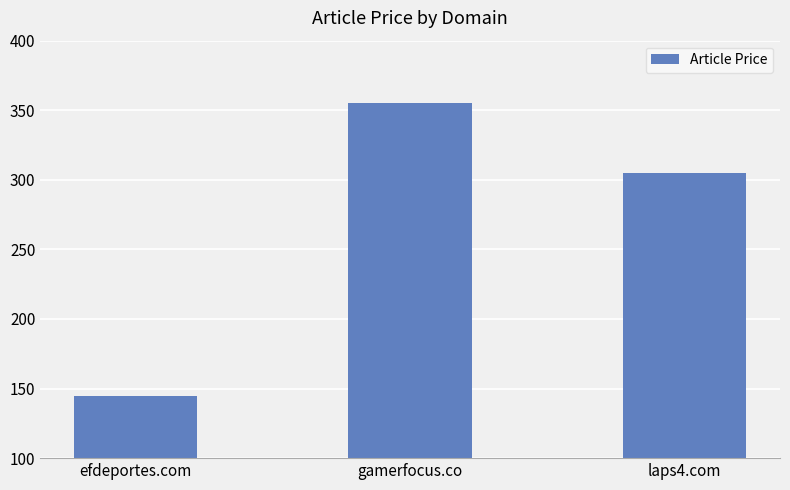

List the labels in order of value, smallest first.

efdeportes.com, laps4.com, gamerfocus.co